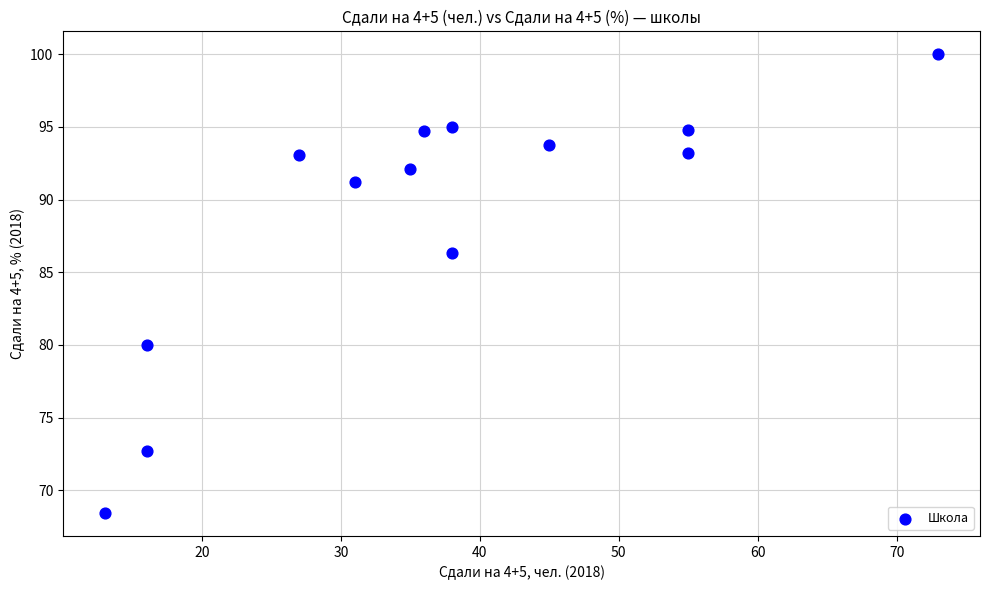

What Y value in the scatter plot is closest to 84?

86.4